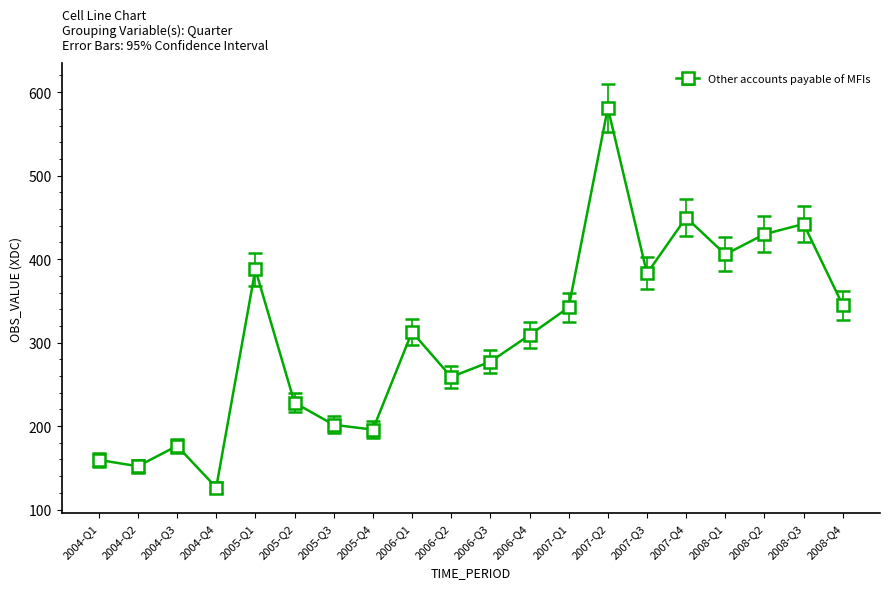

The chart shows a value of 102.1 at 2005-Q1. True or false?

False